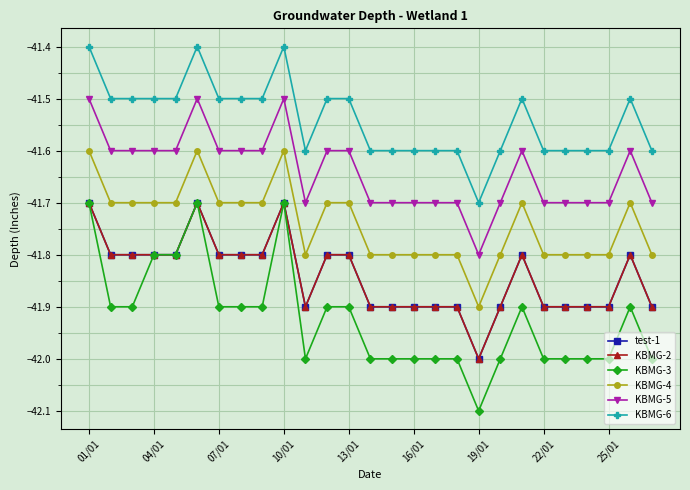

At which category does test-1 reach its first local valley?

10